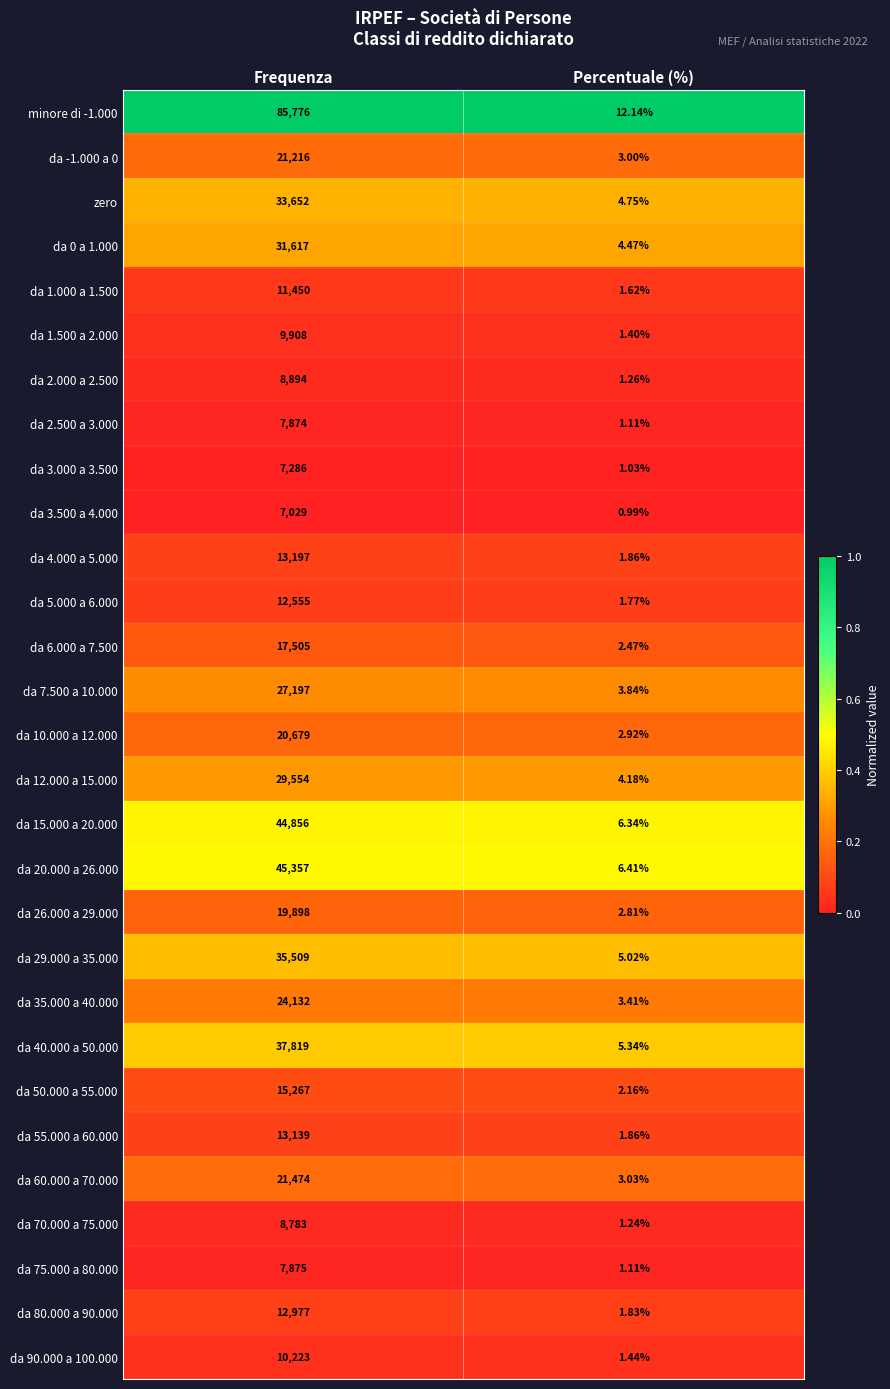

Is the value of da 35.000 a 40.000 at Frequenza greater than the value of da 2.500 a 3.000 at Frequenza?

Yes